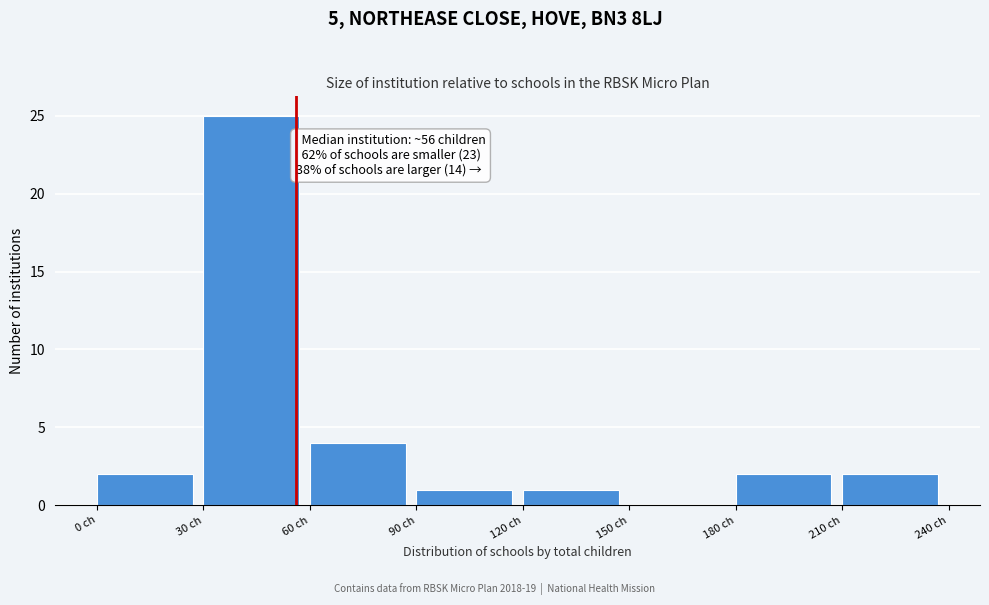

Which range on the x-axis has the tallest bar?

30 to 60